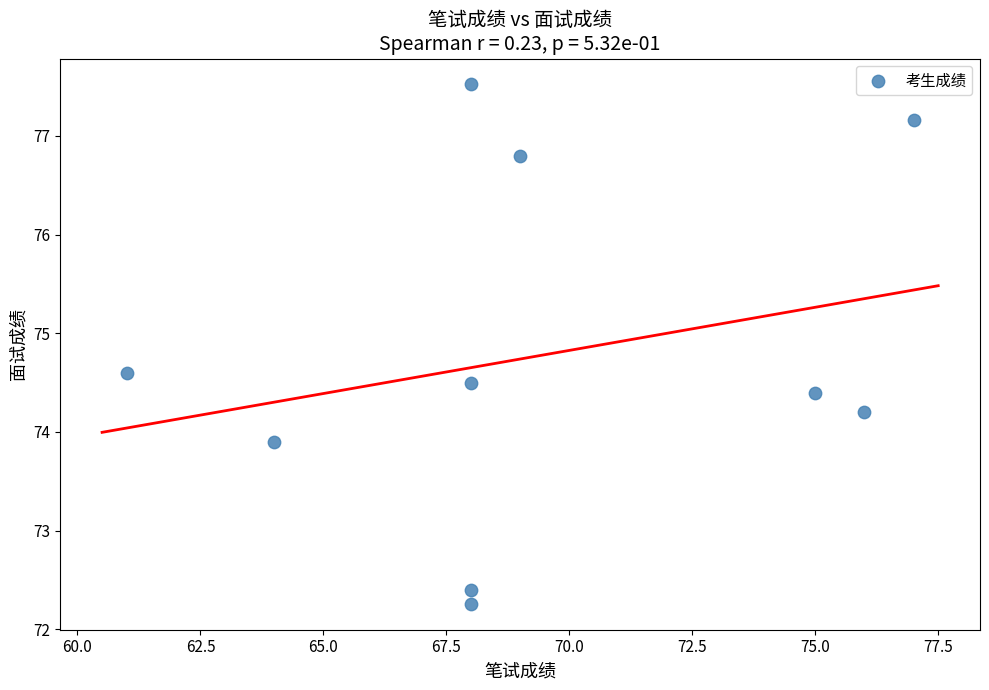

What Y value in the scatter plot is closest to 74?

73.9